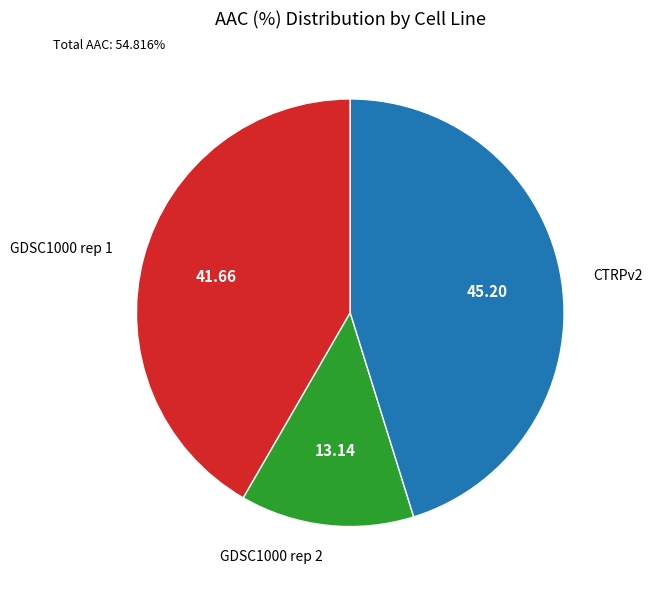

Is there any slice that represents more than half of the pie?

No